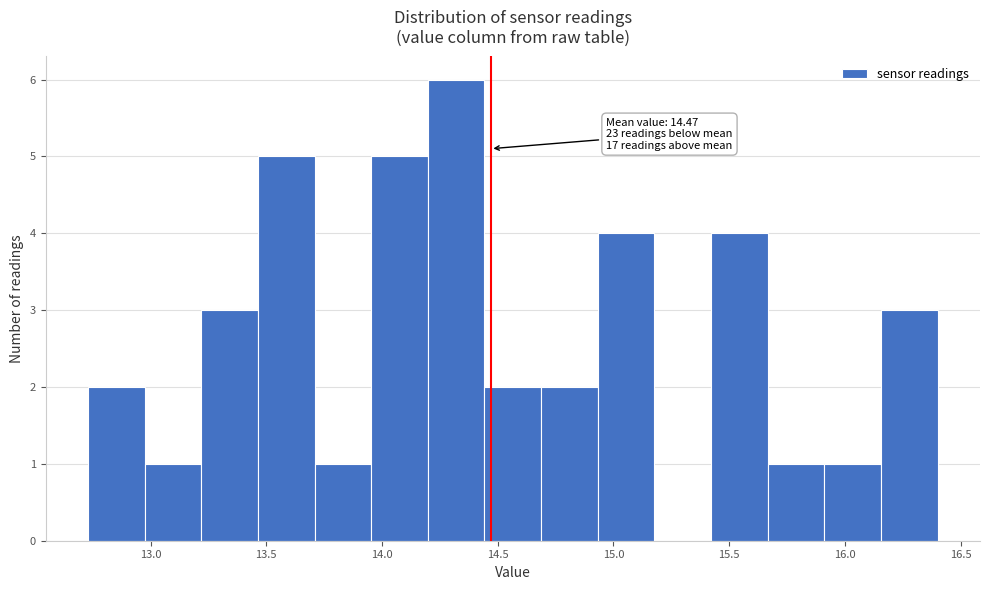

Over which range of the x-axis is the bar tallest?

14.20 to 14.45